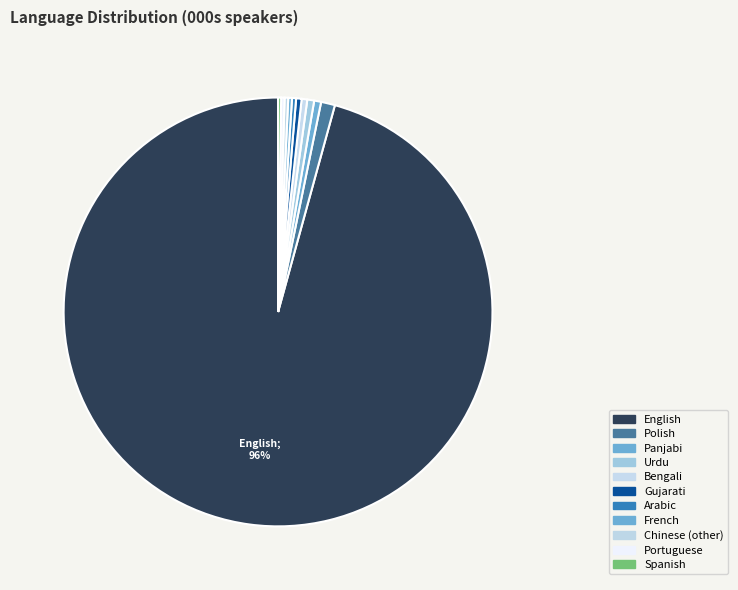

What is the change in value from Urdu to French?

-122